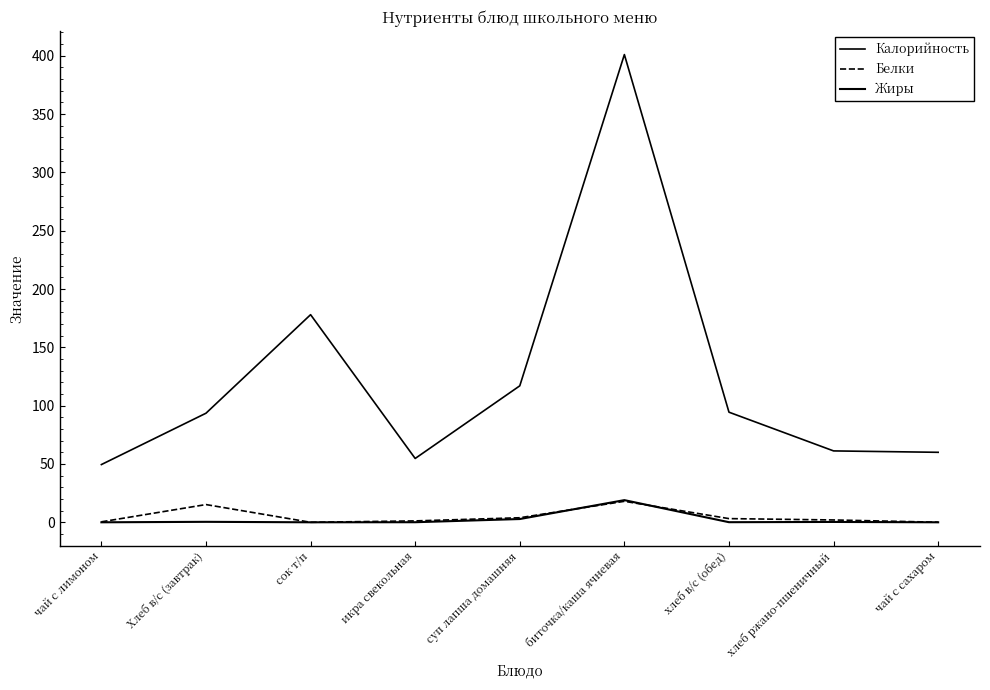

Does the chart have visible grid lines?

No